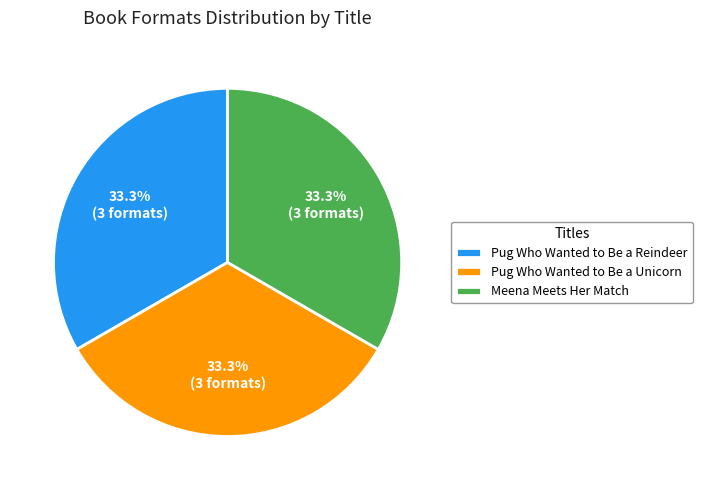

To the nearest percent, what is the difference between the largest and smallest slice percentages?

0%